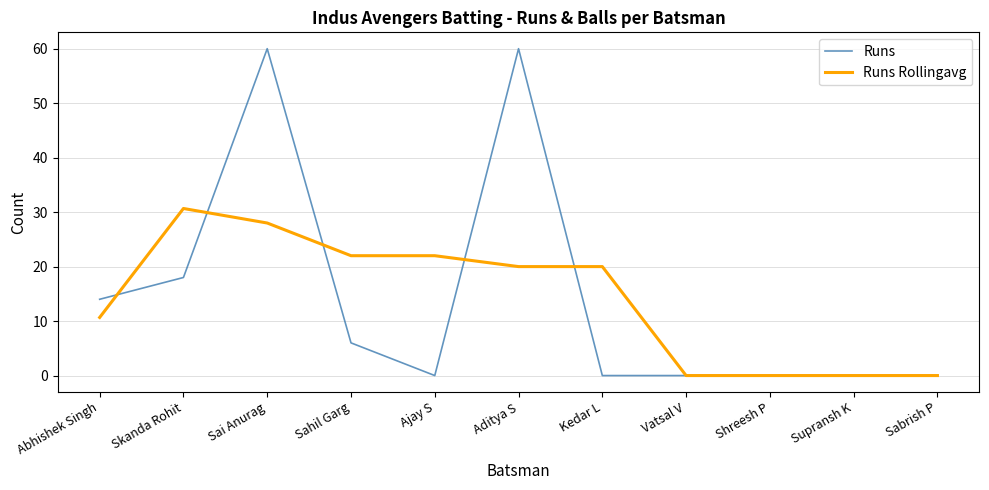

At Kedar L, list the series in order from smallest to largest.

Runs, Runs Rollingavg